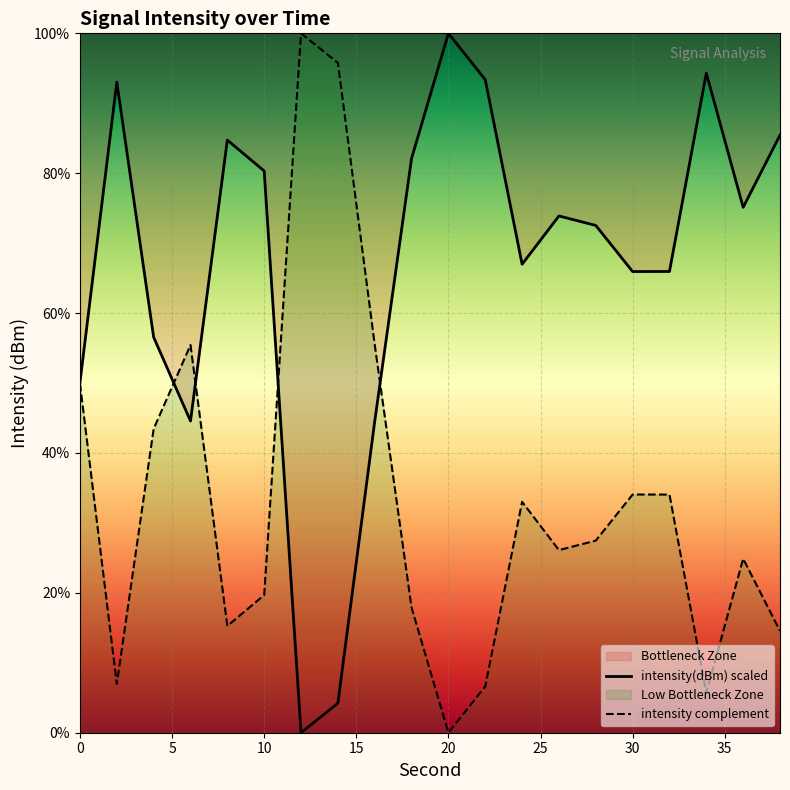

Does the chart display data point markers on the line(s)?

No